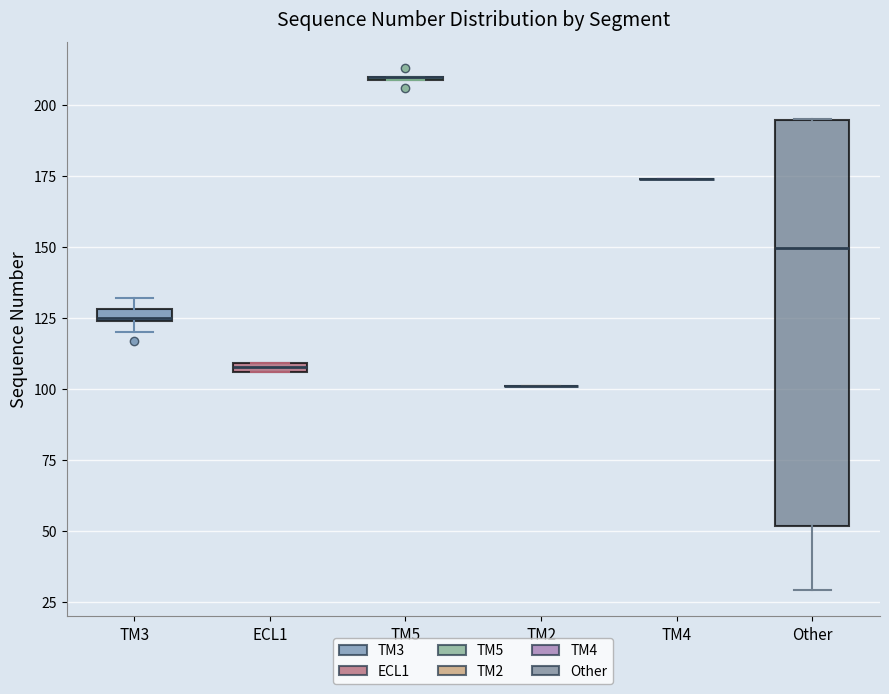

Which box is the tallest, from its lower edge to its upper edge?

Other